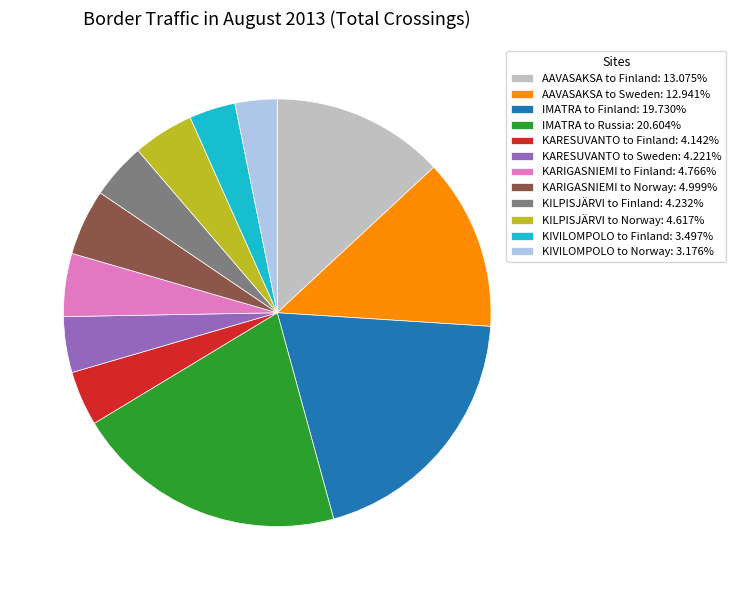

How many segments does this pie chart have?

12